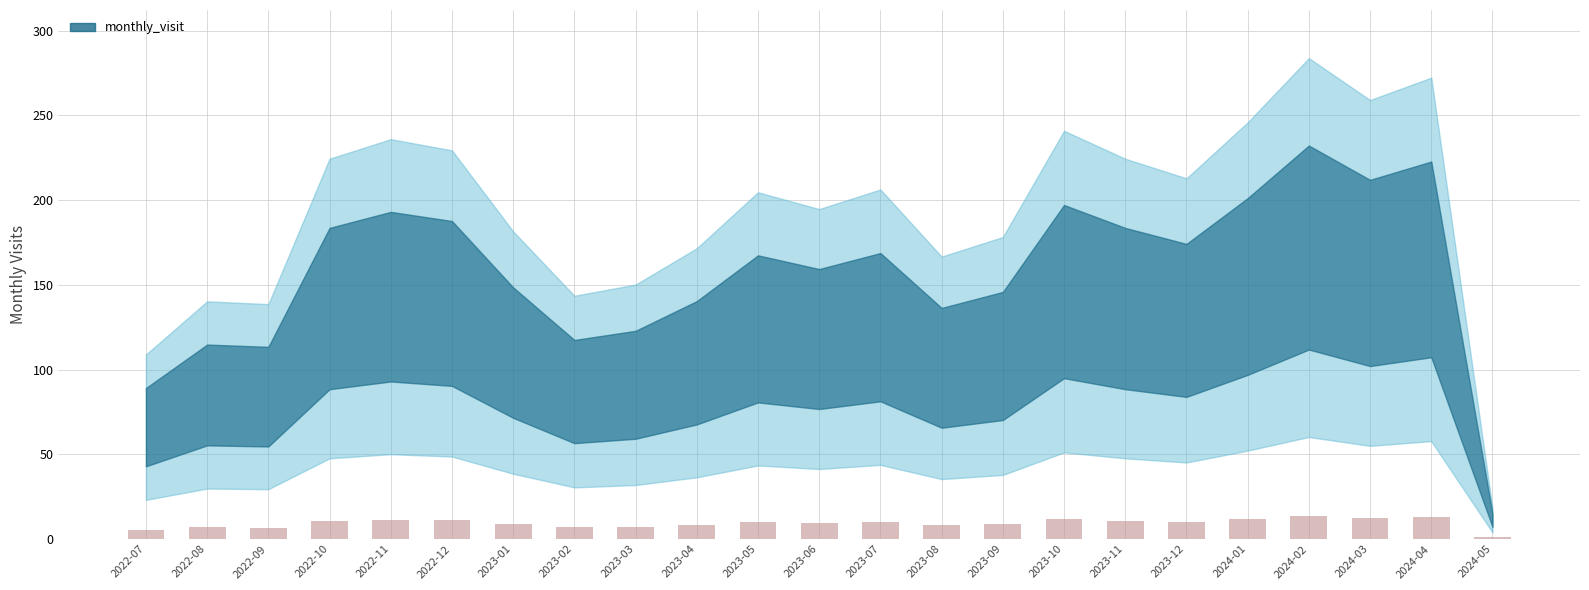

Approximately how many times larger is the value at 2022-09 compared to 2023-05?

0.7